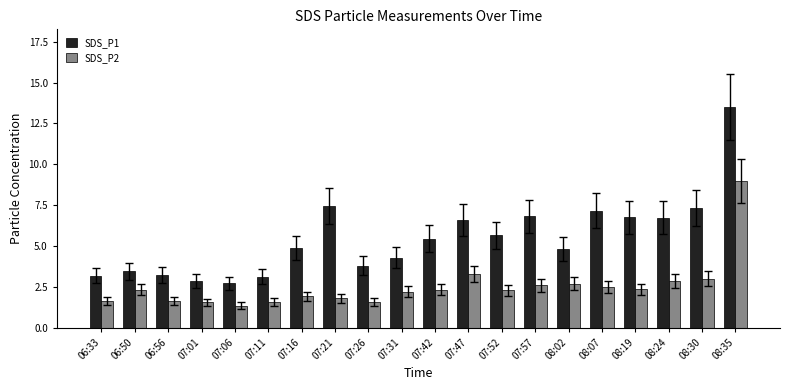

Which series changed the most between 06:50 and 08:02?

SDS_P1